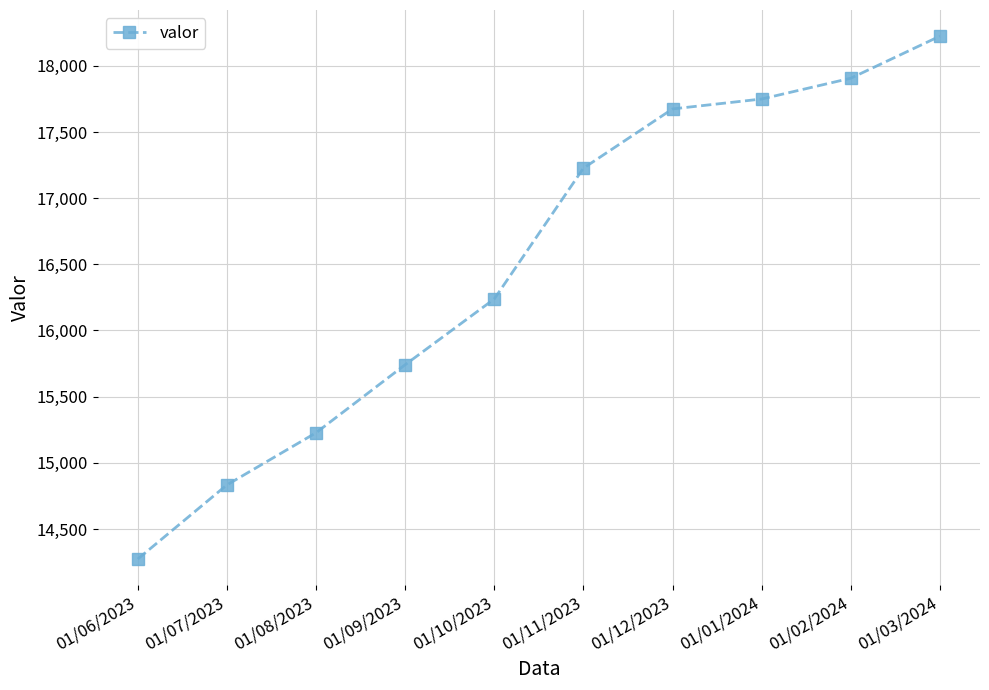

Rank the categories by value from highest to lowest.

01/03/2024, 01/02/2024, 01/01/2024, 01/12/2023, 01/11/2023, 01/10/2023, 01/09/2023, 01/08/2023, 01/07/2023, 01/06/2023